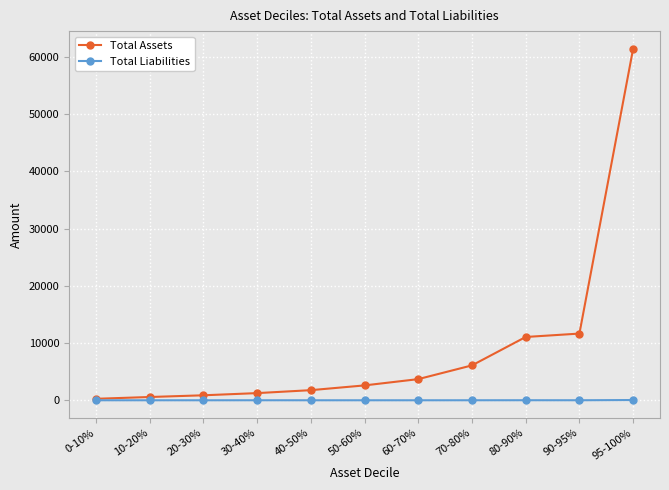

Which series has the widest spread of values?

Total Assets